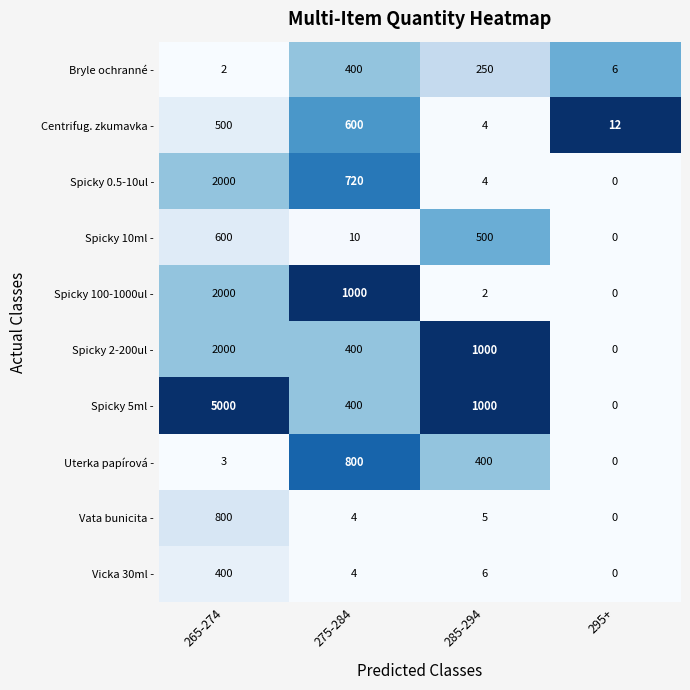

What is the sum of the Vicka 30ml - values at 295+ and 285-294?

6